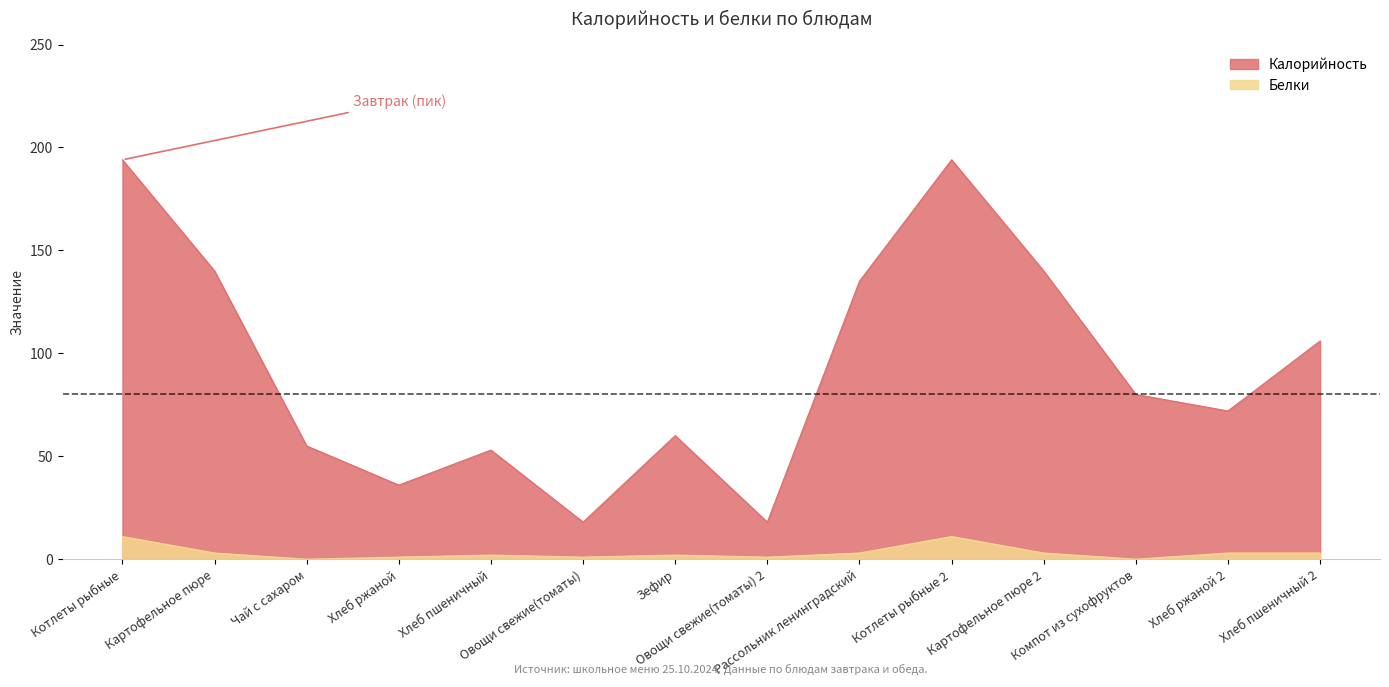

Reading right to left, list all the values displayed in this chart.

Калорийность: 106	72	80	140	194	135	18	60	18	53	36	55	140	194
Белки: 3	3	0	3	11	3	1	2	1	2	1	0	3	11